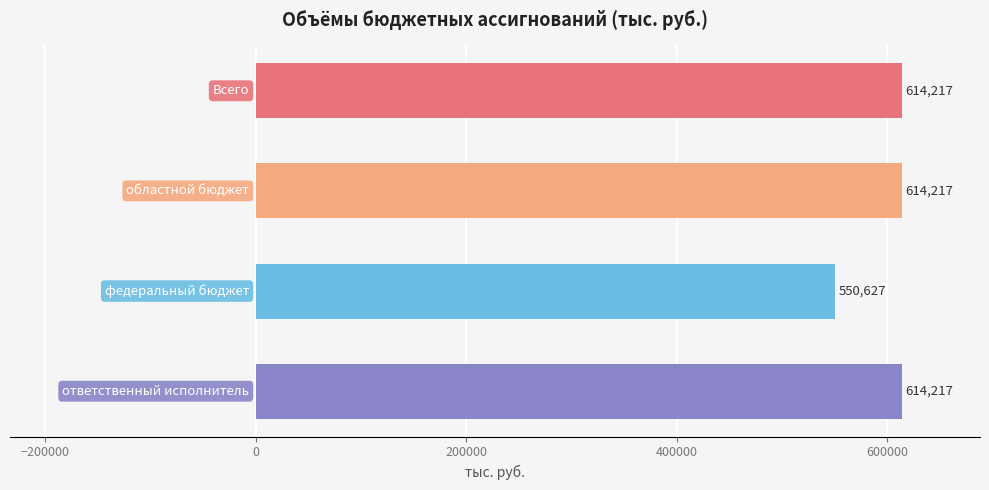

What is the value of the 1st bar from the top?

614216.9